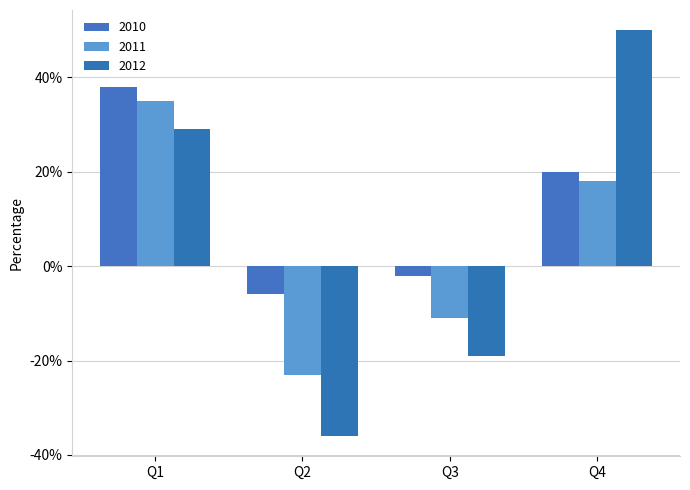

The value of 2011 at Q3 is -6. True or false?

False